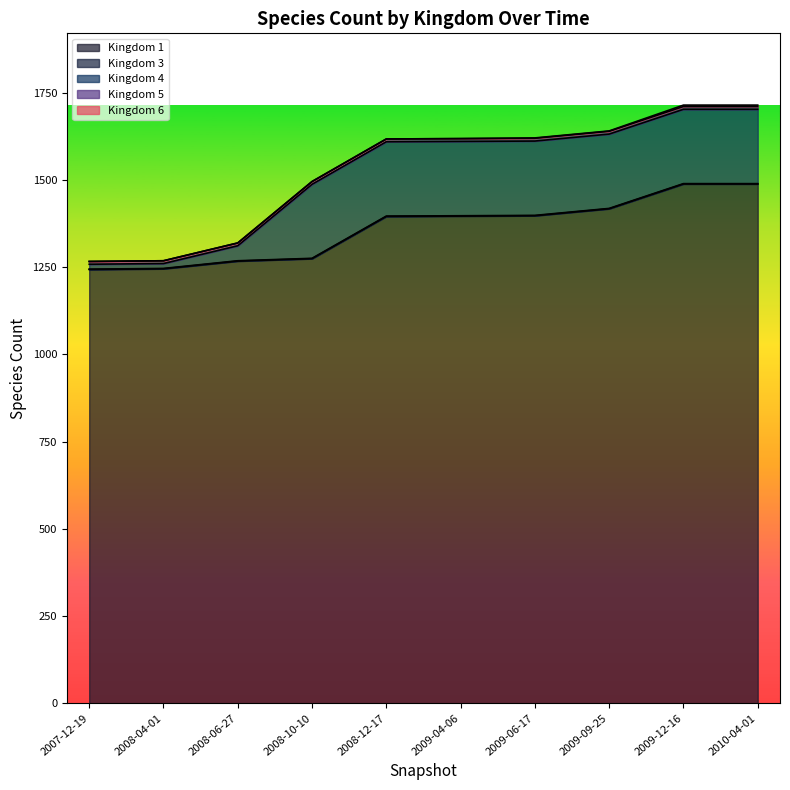

What is the lowest value of the 1 series?

1243